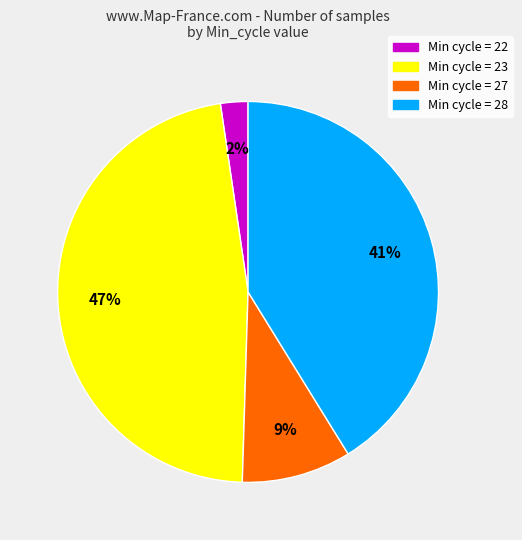

To the nearest percent, what portion does Min cycle = 27 represent?

9%